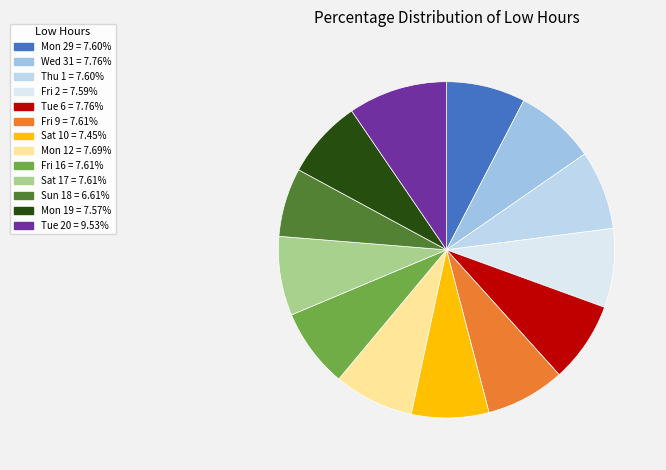

Is the sum of Tue 20 and Mon 12 greater than half?

No